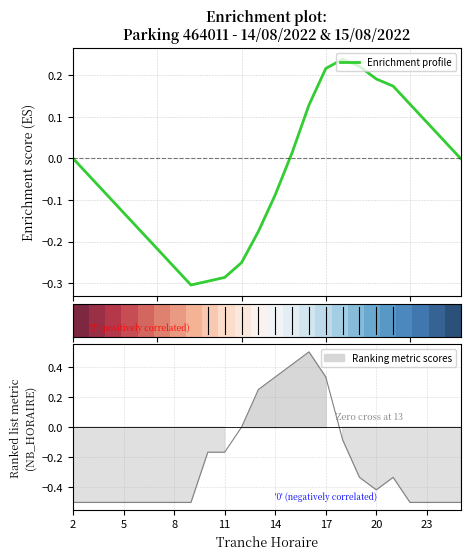

What is the change in value from 6 to 19?

+0.2